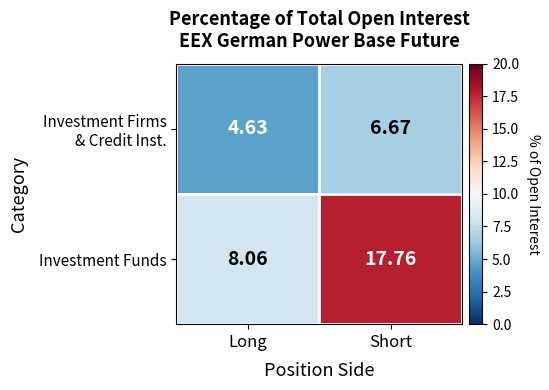

Which series has the largest total across all categories?

Investment Funds